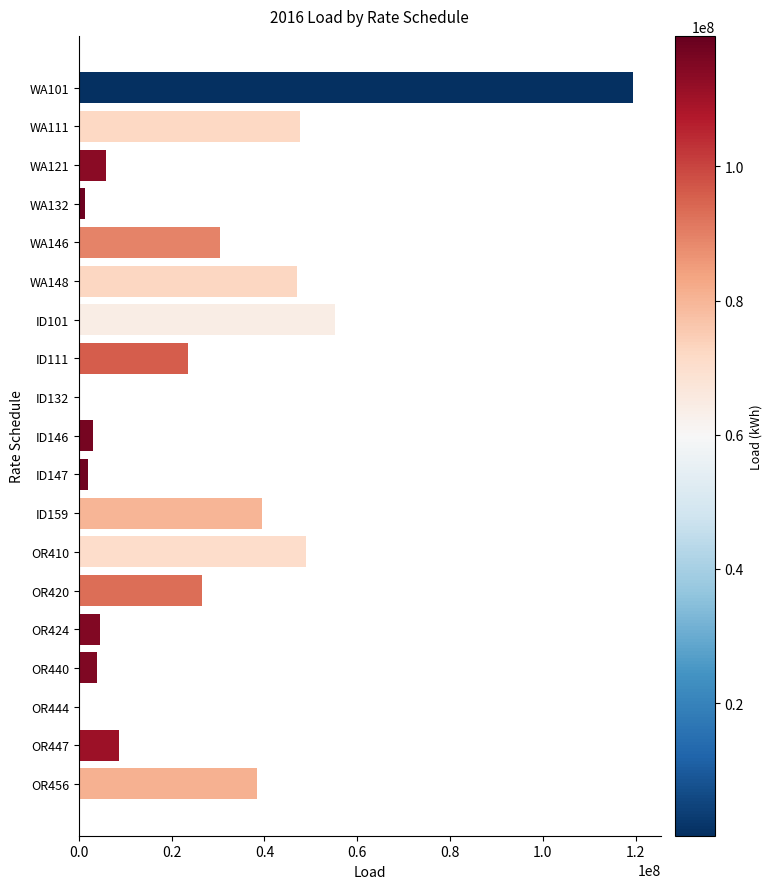

At which category does the chart reach its peak across all series?

WA101